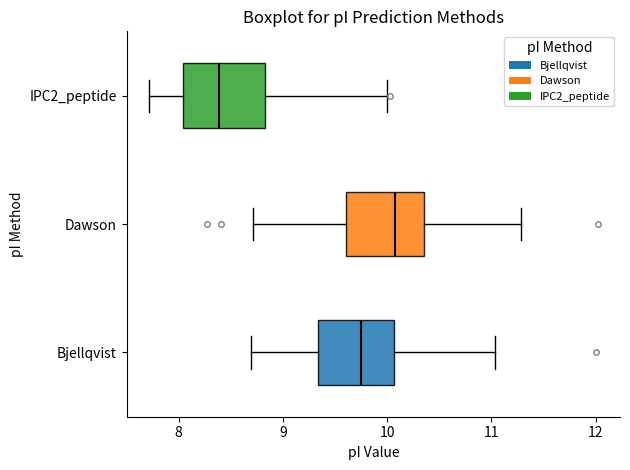

Which box's median line is the furthest to the right?

Dawson